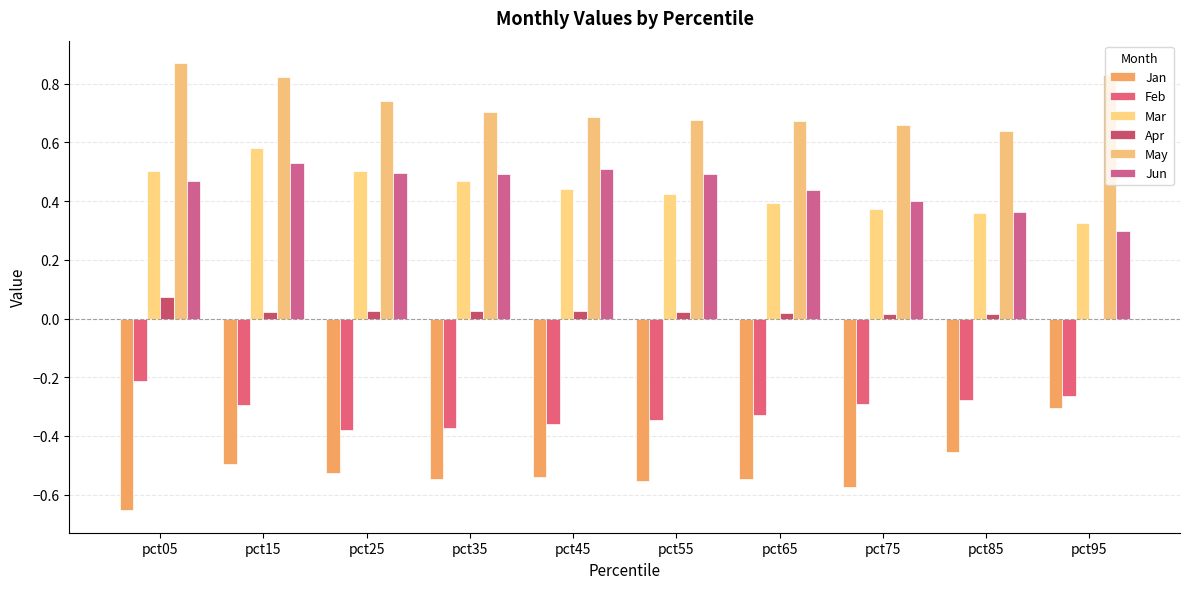

Which series has the widest spread of values?

Jan